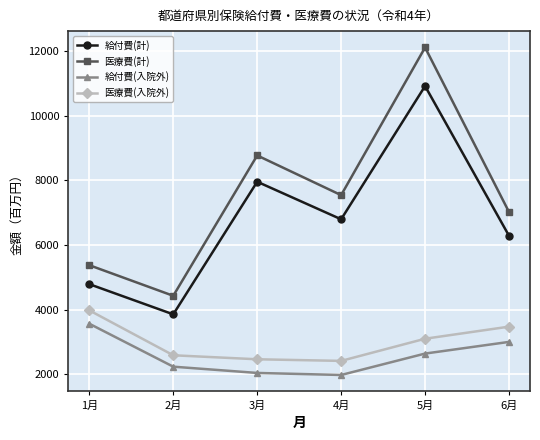

What is the lowest value of the 給付費(計) series?

3855.5